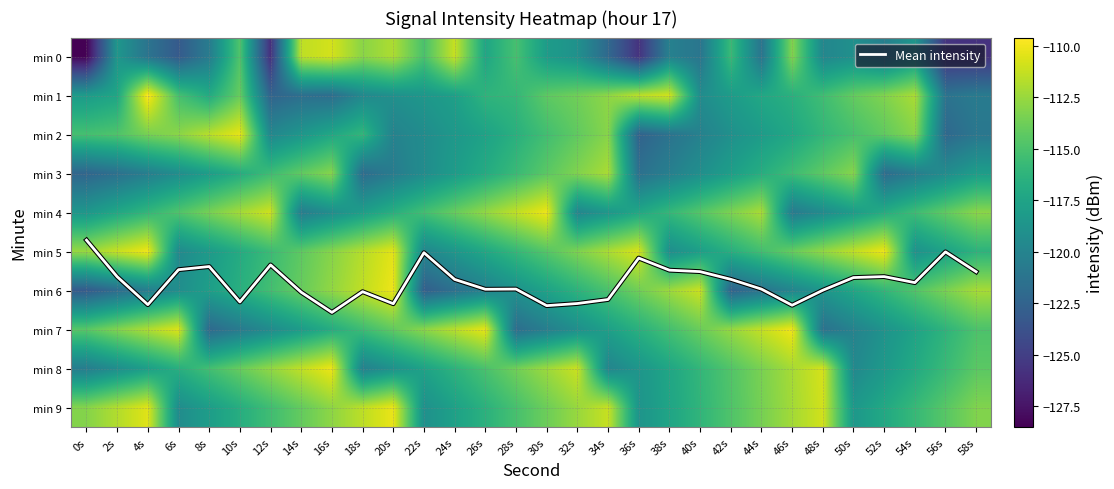

What is the minimum value for min 3?

-122.3